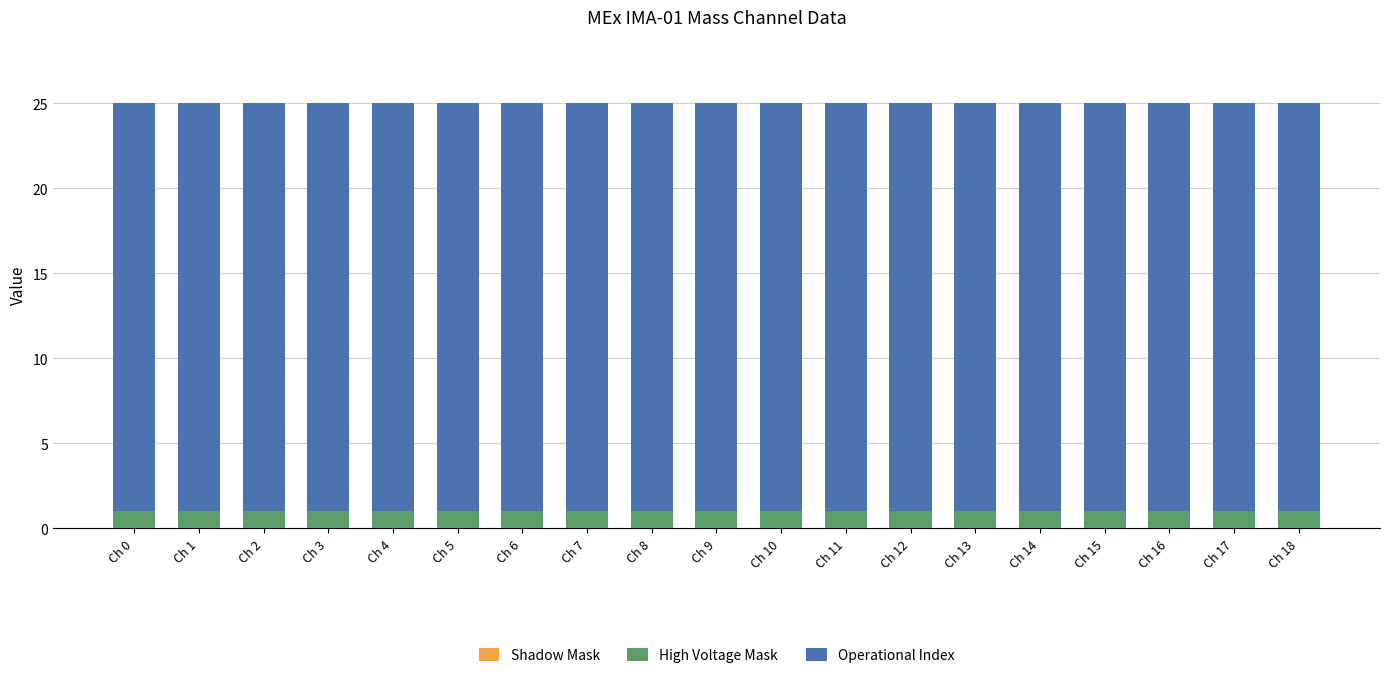

True or false: High Voltage Mask has a value of 2 at Ch 4.

False